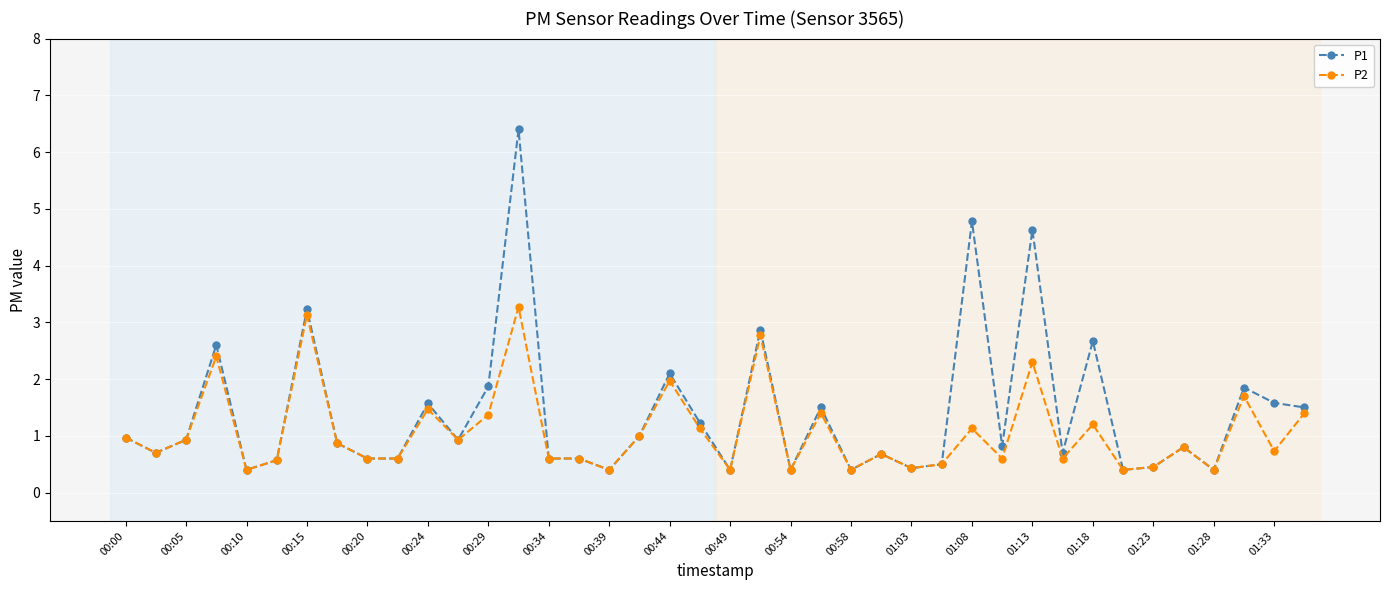

True or false: P1 has more than 1 points higher than both neighbors.

True